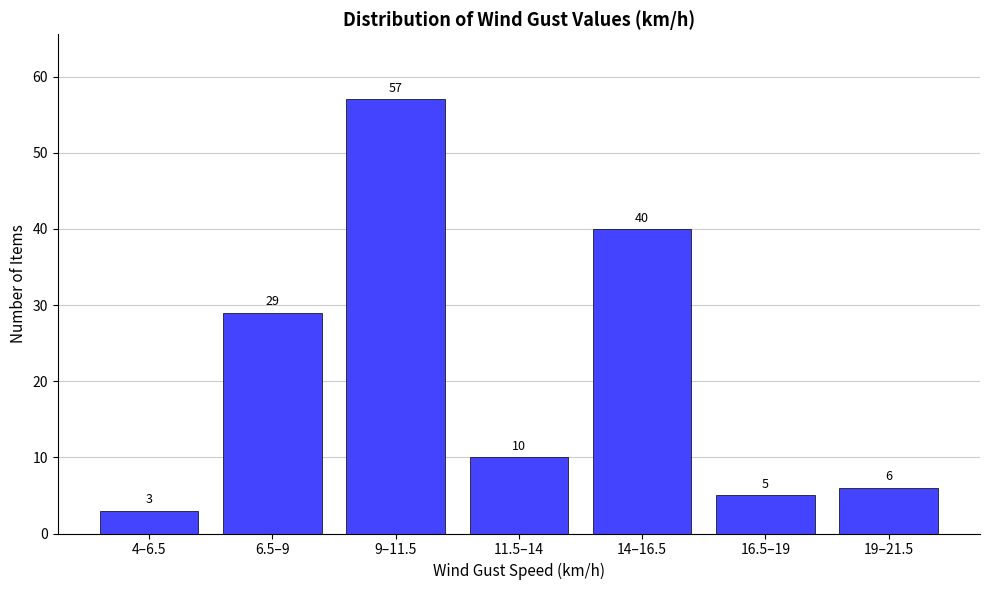

Reading left to right, transcribe all the data shown in this chart.

3	29	57	10	40	5	6